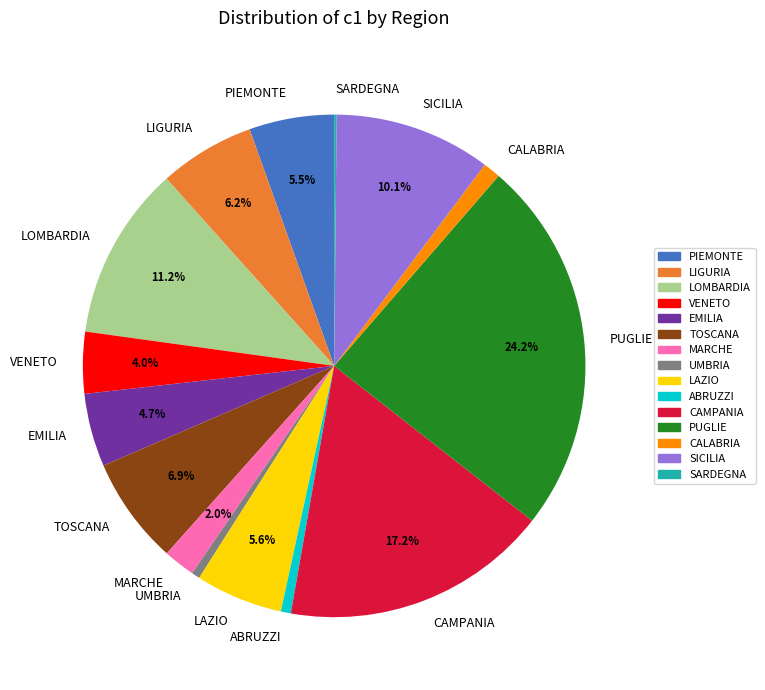

Does PIEMONTE represent more than half of the total?

No